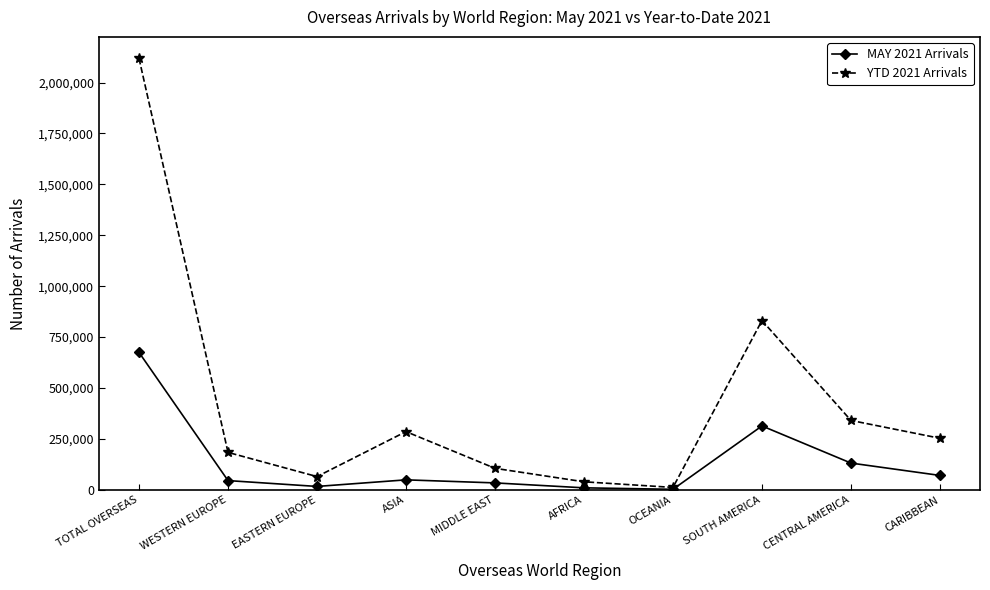

How many data points in MAY 2021 Arrivals are less than 49193?

5